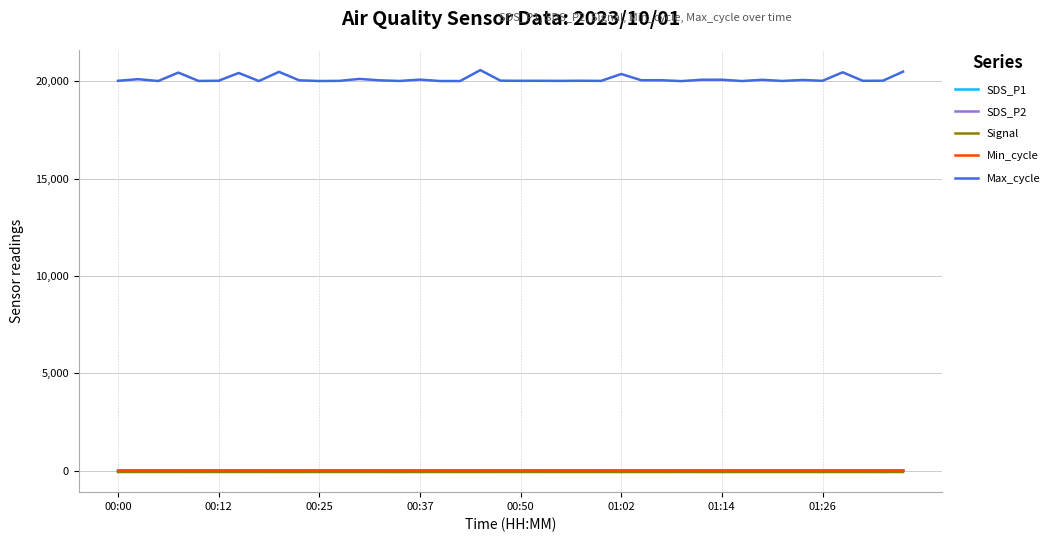

What is the maximum value shown in the chart?

20584.0